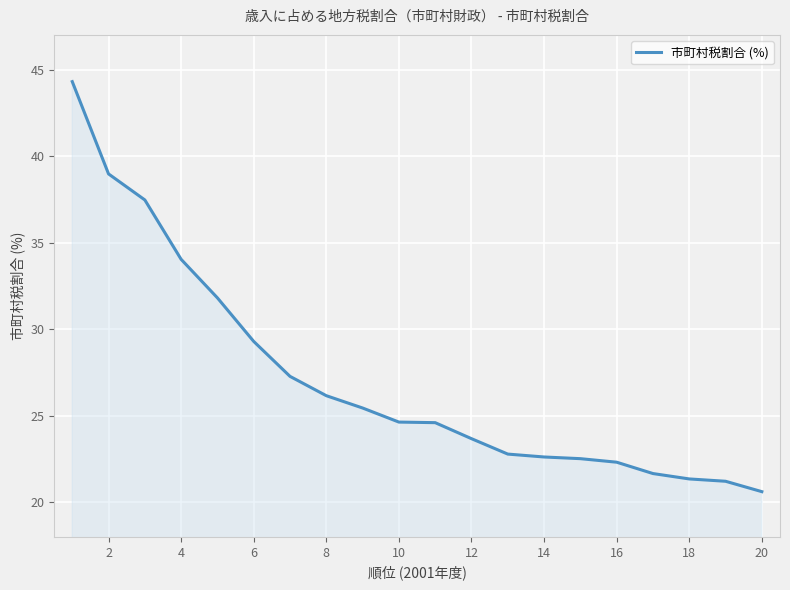

What is the difference between the maximum and minimum values?

23.7